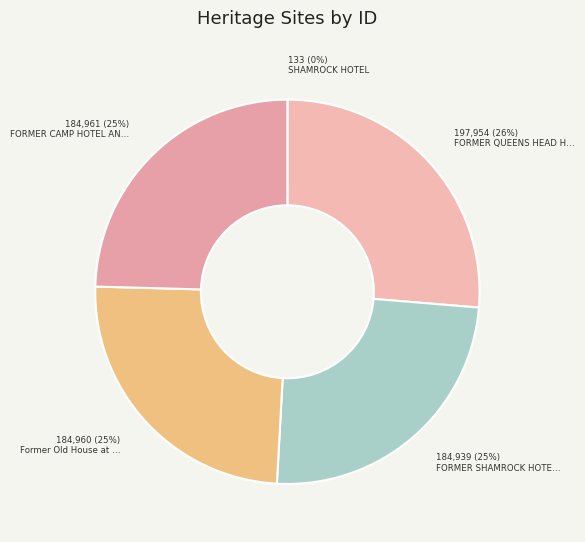

To the nearest percent, what is the difference between the largest and smallest slice percentages?

26%